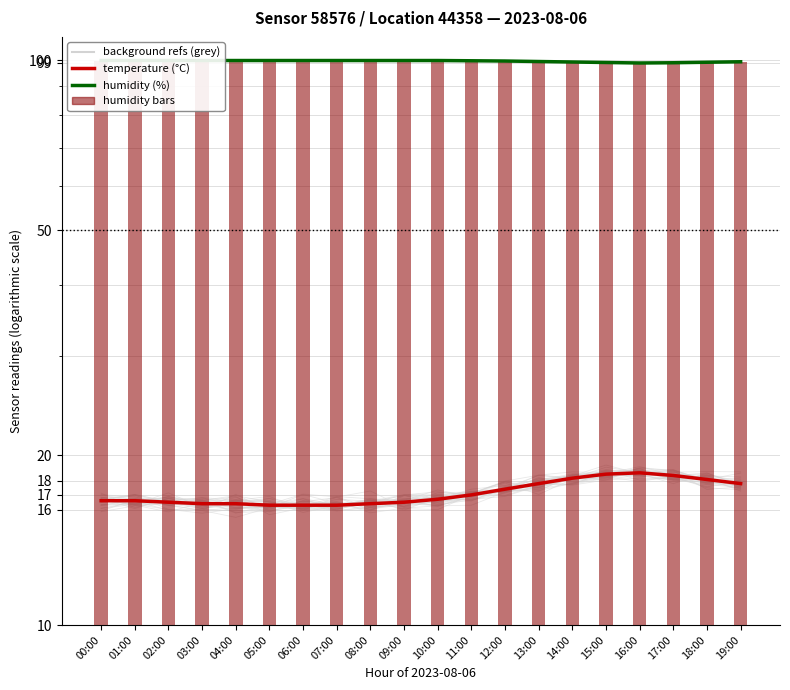

Which category has the highest value in the humidity series?

00:00